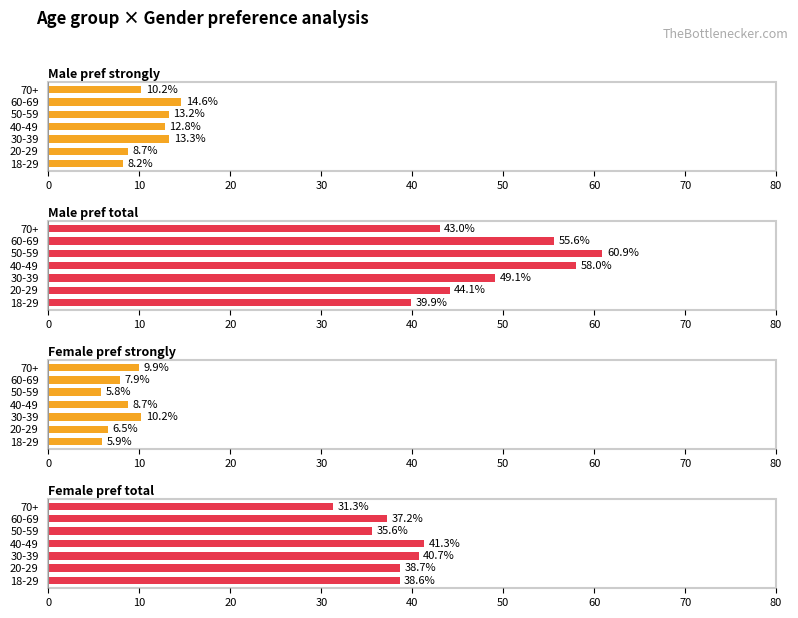

How many values in the Male pref strongly series exceed 12?

4